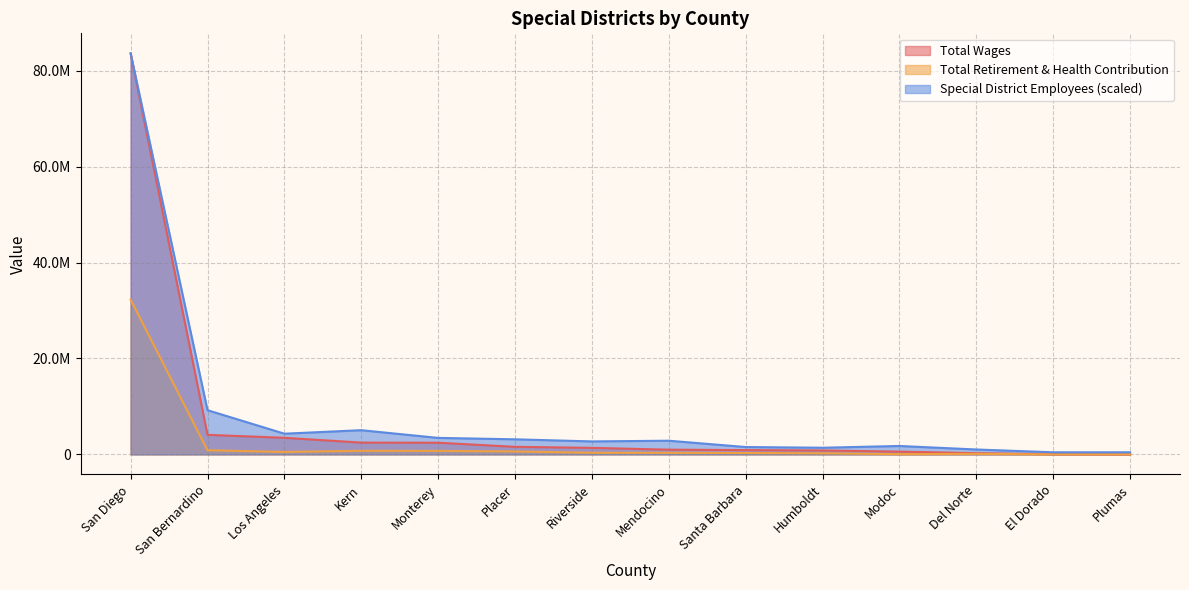

Which category has the lowest value in the Total Retirement & Health Contribution series?

El Dorado